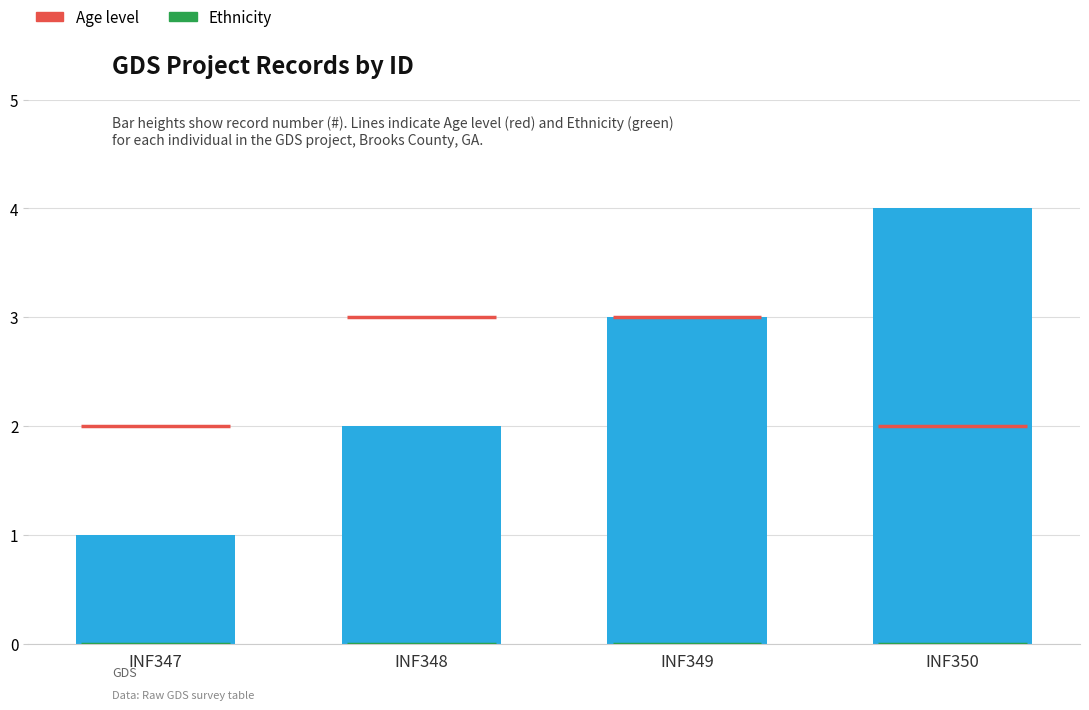

Approximately how many times larger is the value at INF348 compared to INF347?

2.0